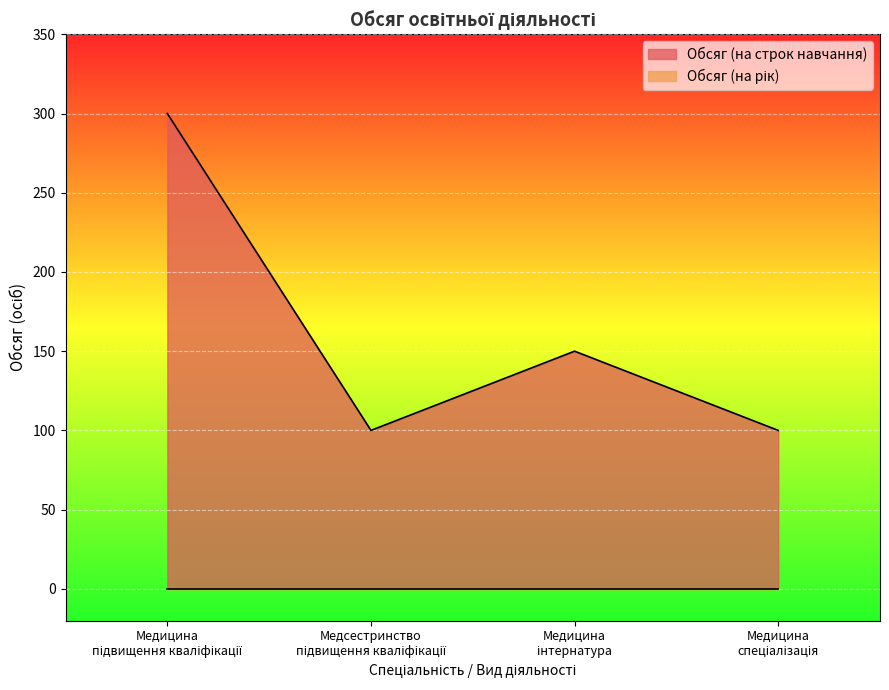

What is the label of the 3rd point from the right?

Медсестринство
підвищення кваліфікації